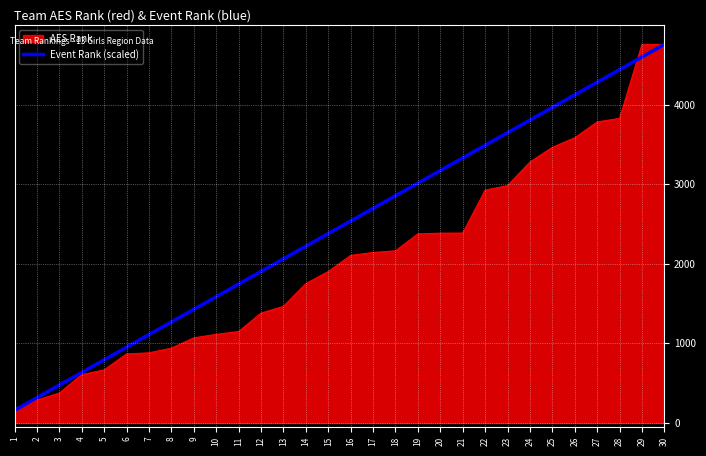

Rank the series at 10 from lowest to highest value.

AES Rank, Event Rank (scaled)